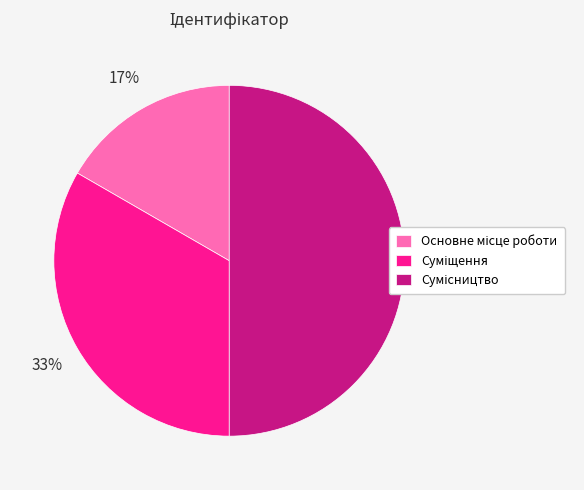

To the nearest percent, what is the difference between the largest and smallest slice percentages?

33%